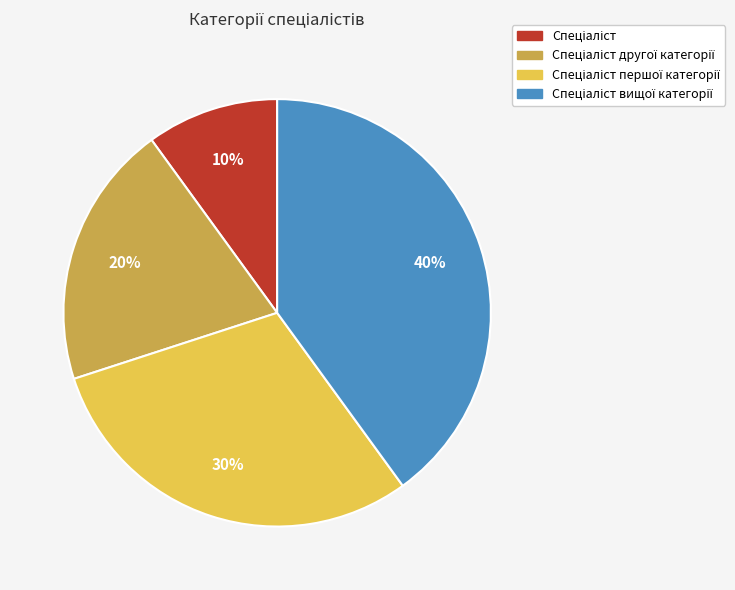

Count the number of slices in the pie.

4